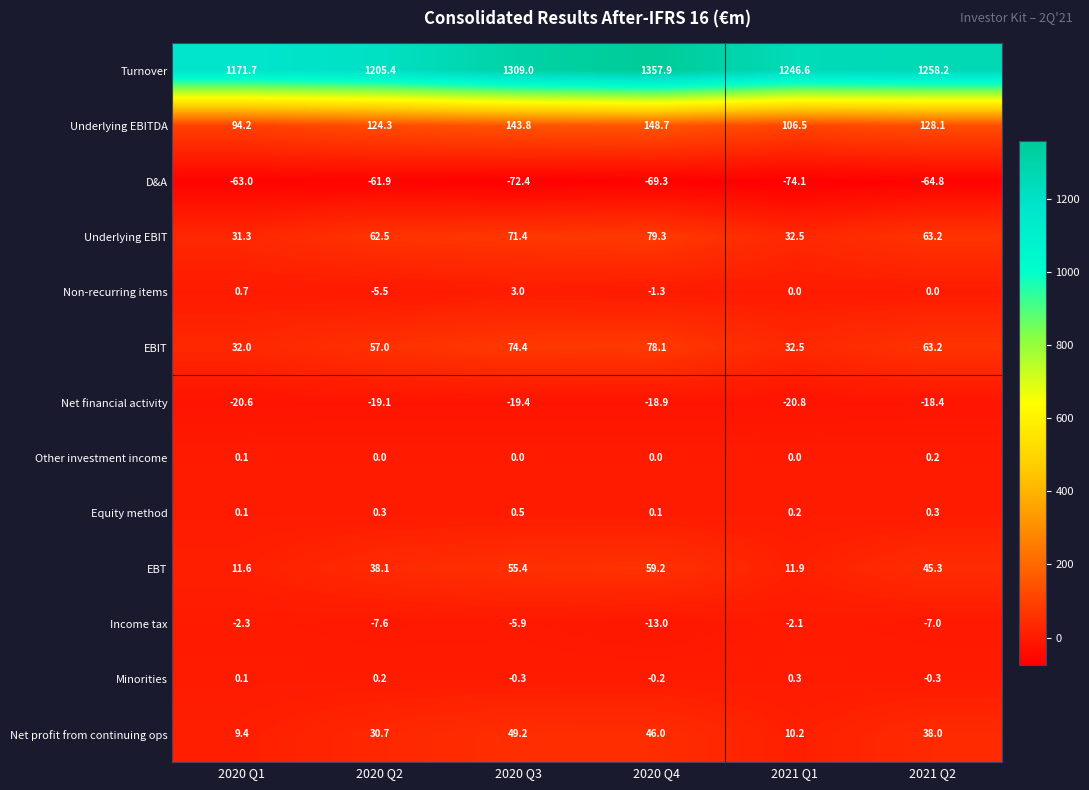

Read the Underlying EBIT value at 2020 Q1.

31.3